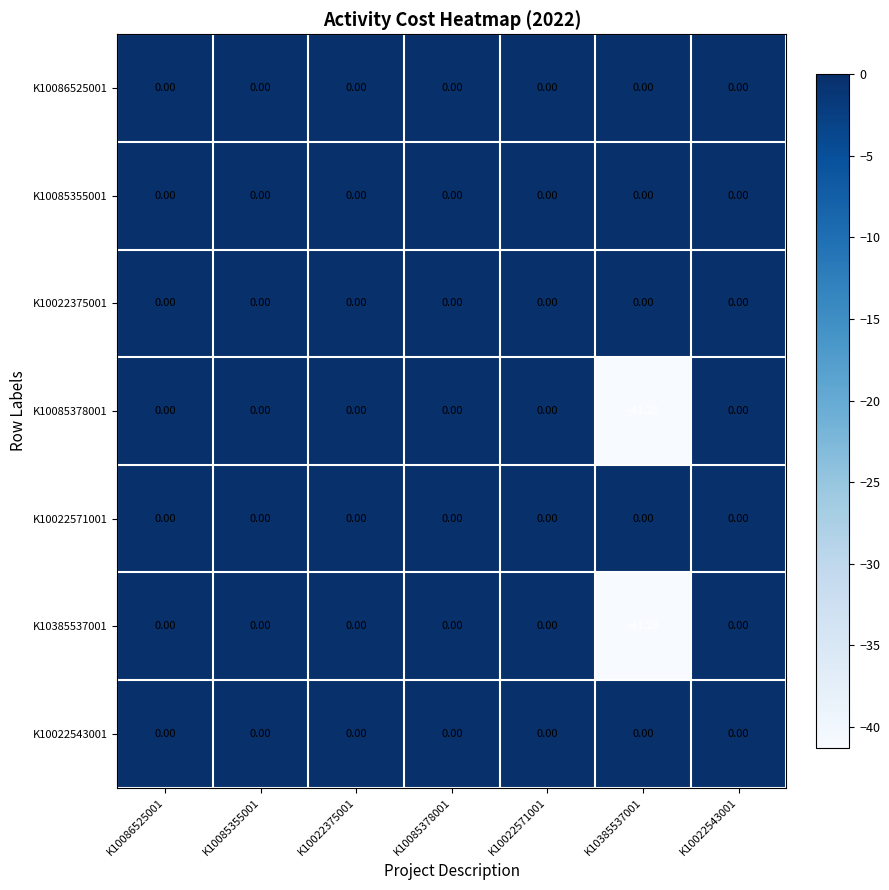

Reading right to left, list all the values displayed in this chart.

K10086525001: K10022543001=0.0	K10385537001=0.0	K10022571001=0.0	K10085378001=0.0	K10022375001=0.0	K10085355001=0.0	K10086525001=0.0
K10085355001: K10022543001=0.0	K10385537001=0.0	K10022571001=0.0	K10085378001=0.0	K10022375001=0.0	K10085355001=0.0	K10086525001=0.0
K10022375001: K10022543001=0.0	K10385537001=0.0	K10022571001=0.0	K10085378001=0.0	K10022375001=0.0	K10085355001=0.0	K10086525001=0.0
K10085378001: K10022543001=0.0	K10385537001=-41.3	K10022571001=0.0	K10085378001=0.0	K10022375001=0.0	K10085355001=0.0	K10086525001=0.0
K10022571001: K10022543001=0.0	K10385537001=0.0	K10022571001=0.0	K10085378001=0.0	K10022375001=0.0	K10085355001=0.0	K10086525001=0.0
K10385537001: K10022543001=0.0	K10385537001=-41.3	K10022571001=0.0	K10085378001=0.0	K10022375001=0.0	K10085355001=0.0	K10086525001=0.0
K10022543001: K10022543001=0.0	K10385537001=0.0	K10022571001=0.0	K10085378001=0.0	K10022375001=0.0	K10085355001=0.0	K10086525001=0.0